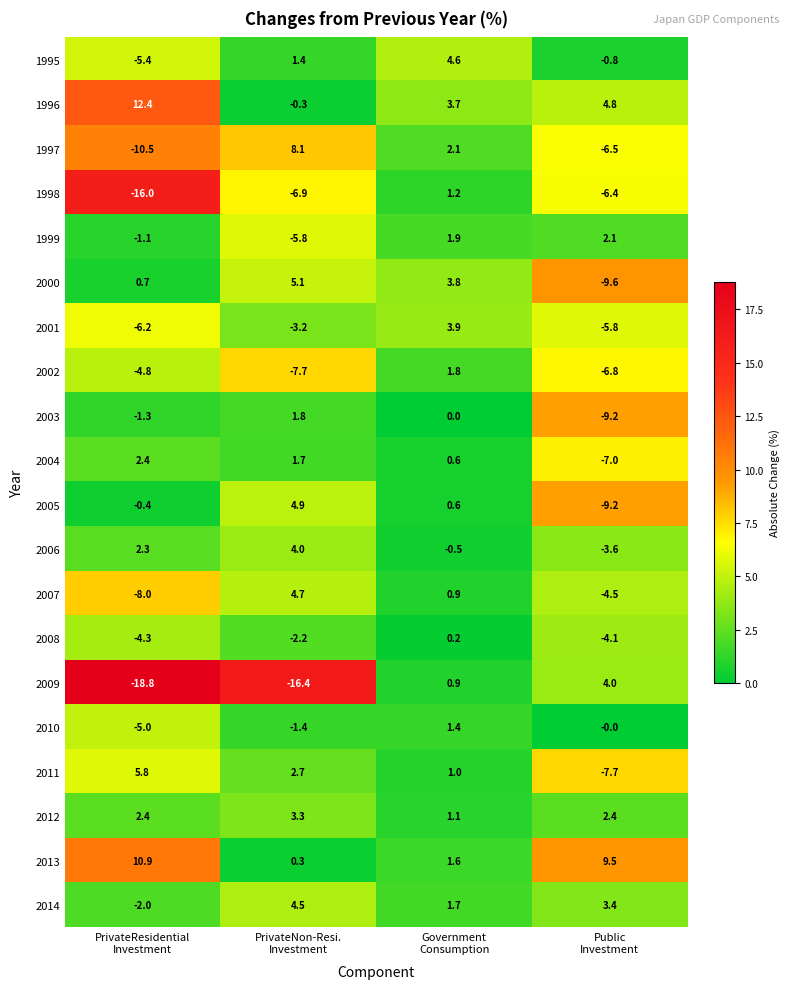

What is the average value of the 2012 series?

2.3